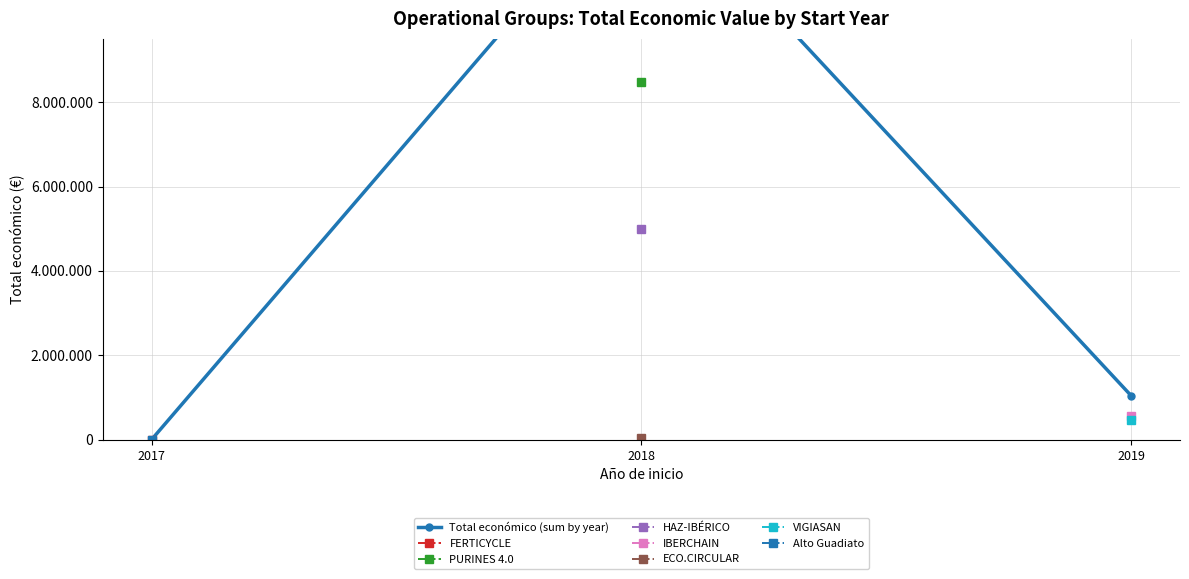

What is the smallest value displayed?

4400